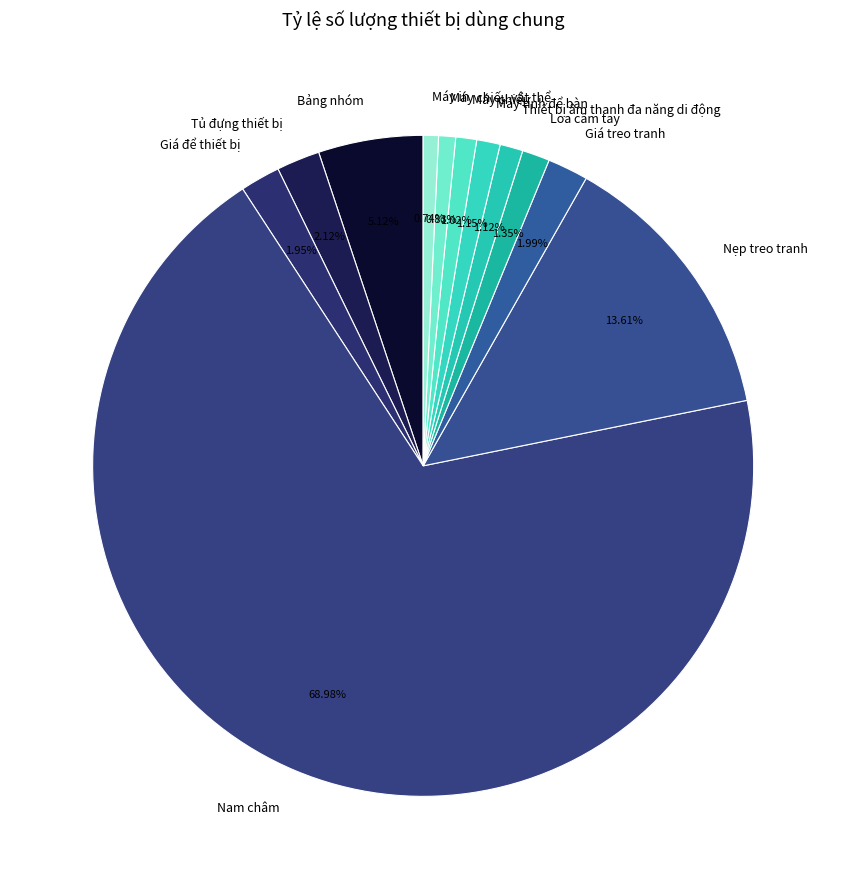

To the nearest percent, what is the average slice percentage?

8%